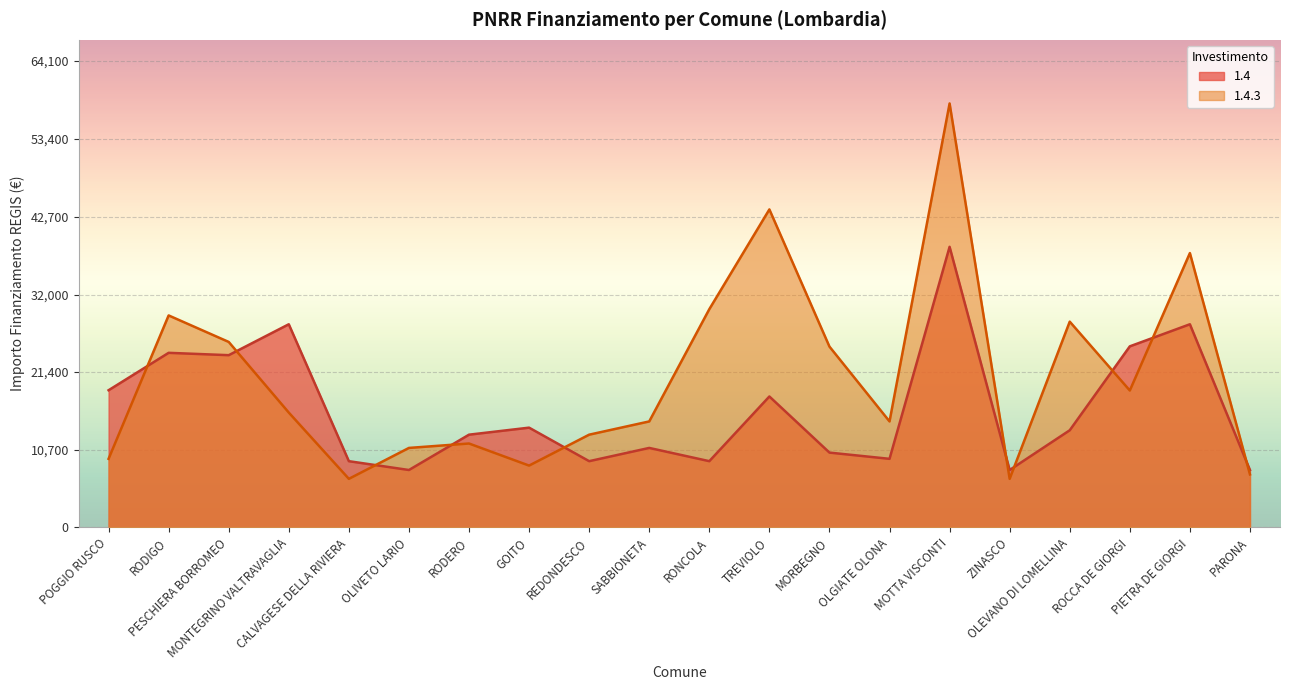

What is the average value of the 1.4.3 series?

20748